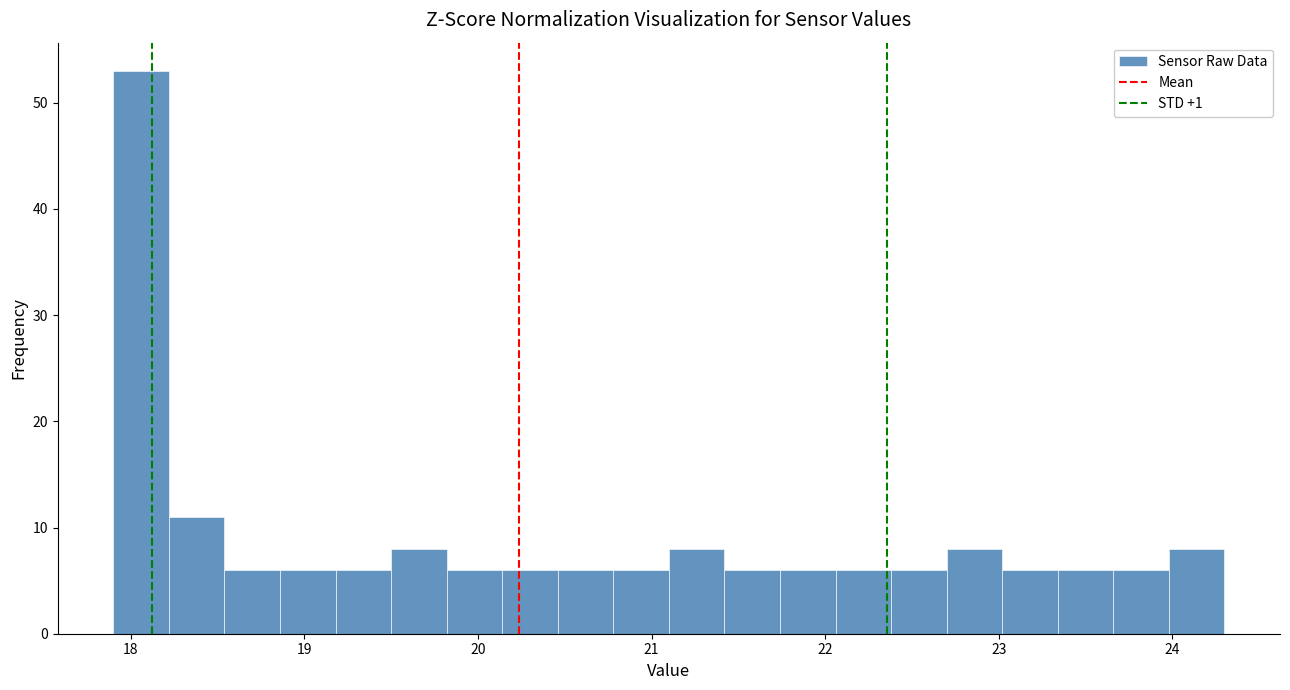

Read against the x-axis, roughly where is the centre of the tallest bar?

18.1